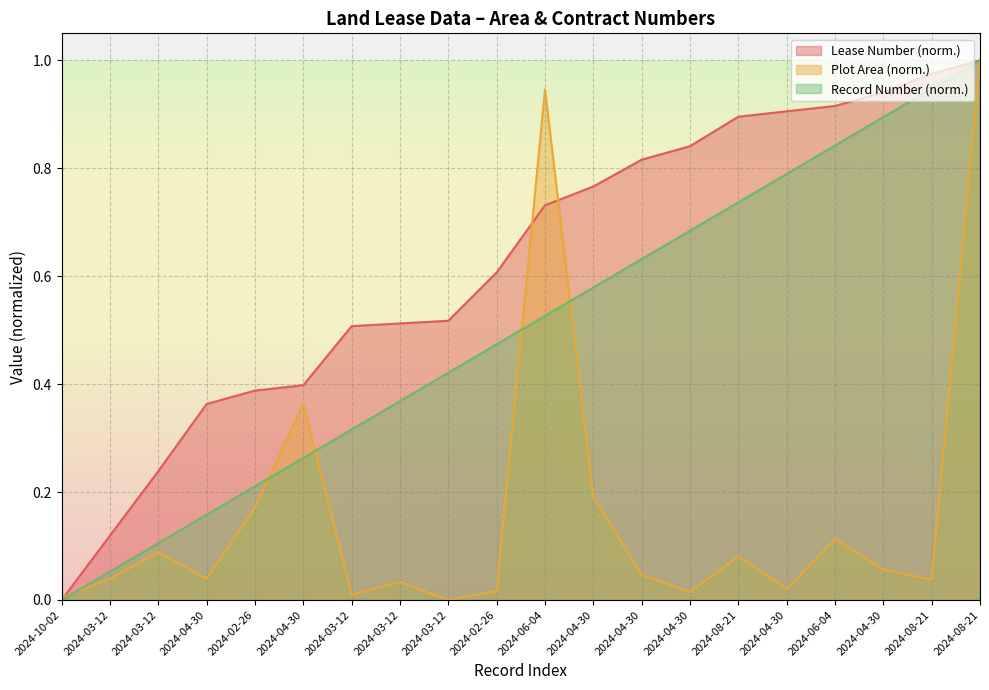

Which category has the lowest value in the Lease Number series?

2024-10-02